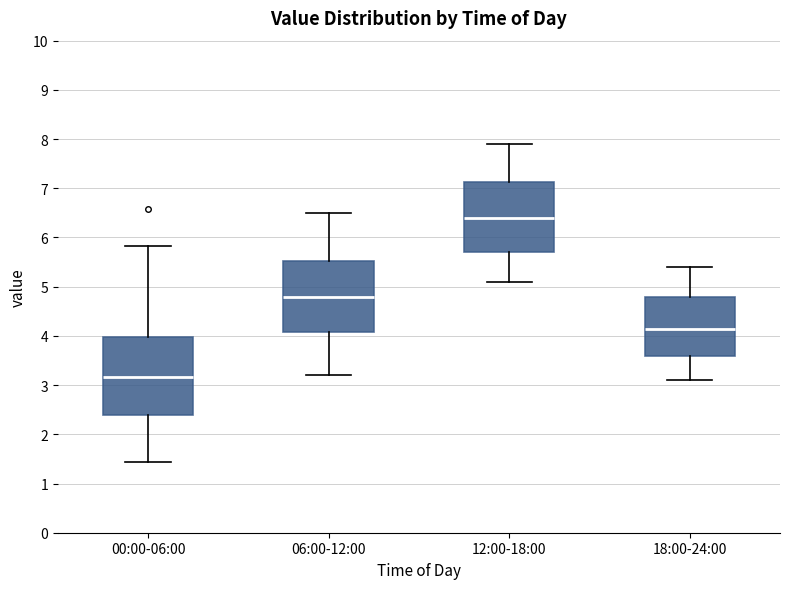

Where does the median line of the box for 18:00-24:00 sit on the y-axis? The values are not printed on the chart, so give them approximately, as read against the axis.

4.2